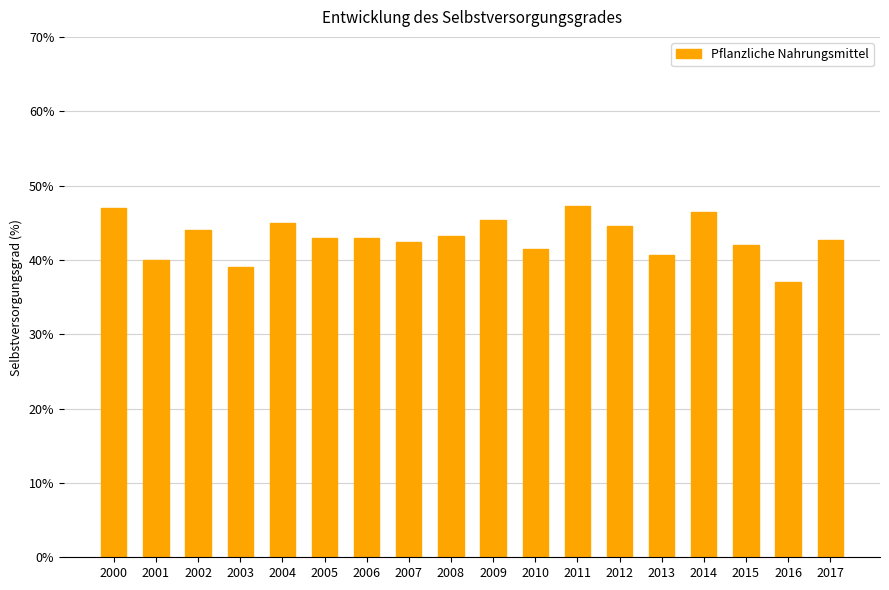

The chart shows a value of 64.3 at 2013. True or false?

False